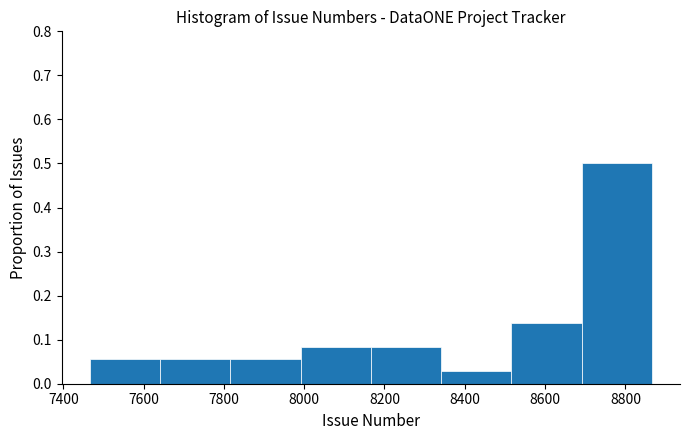

Which range on the x-axis has the tallest bar?

8700 to 8860